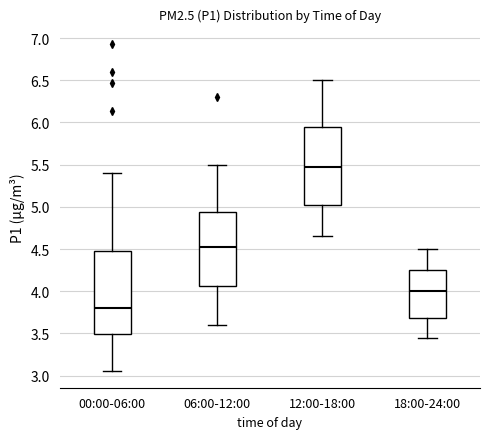

Which box has the highest median line?

12:00-18:00